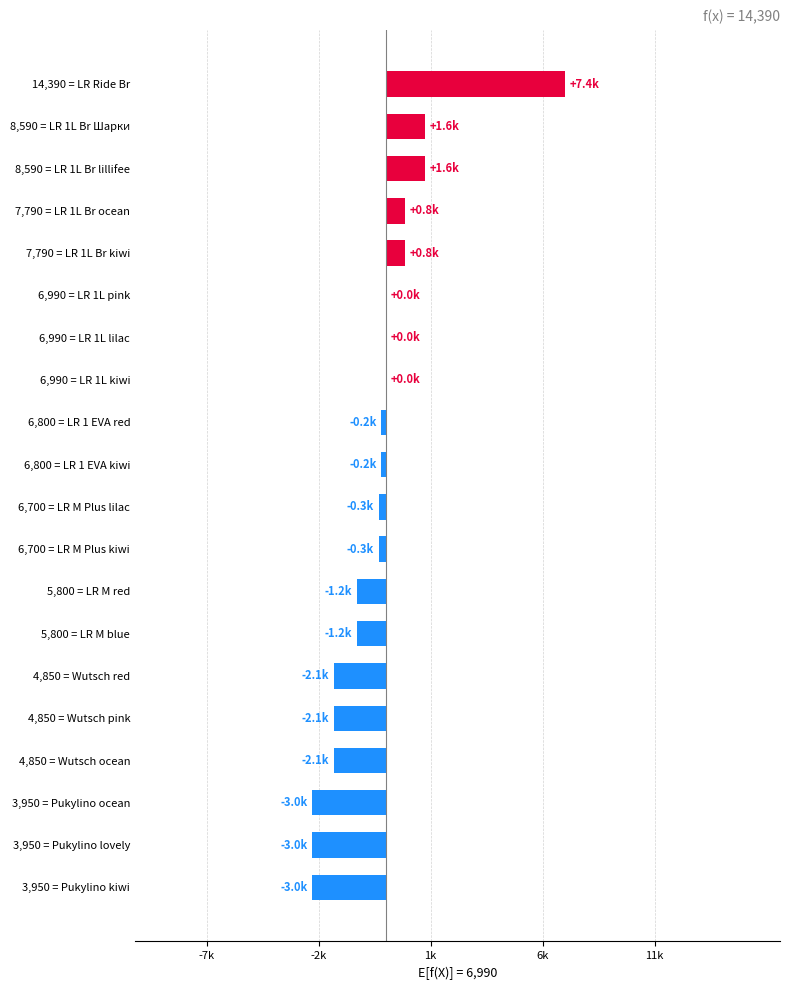

What is the average value?

-334